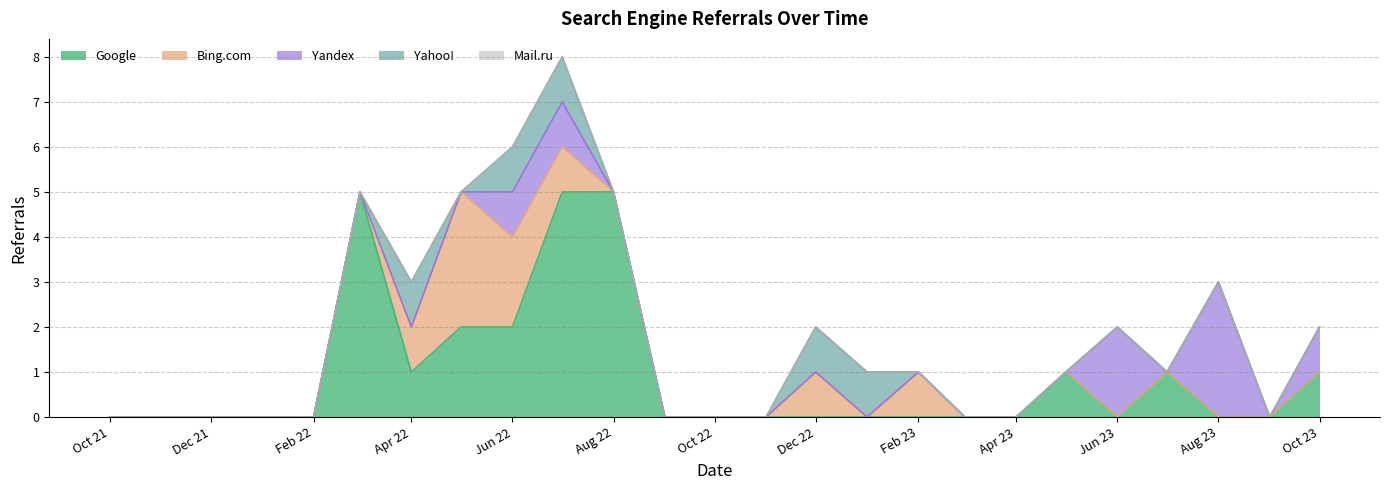

How many positive values does the Bing.com series have?

6